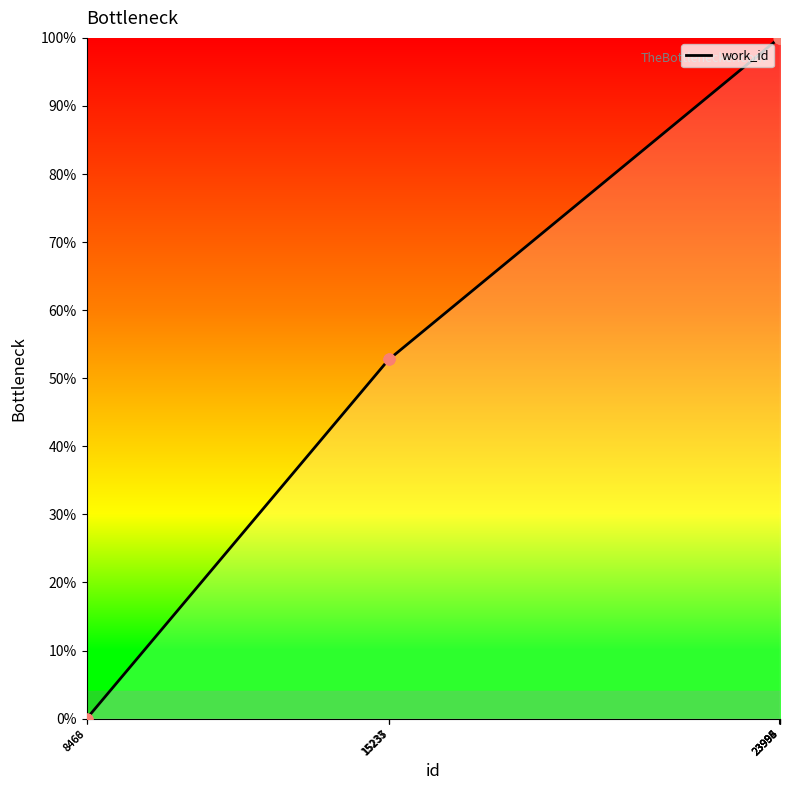

What is the change in value from 8468 to 15233?

+52.8